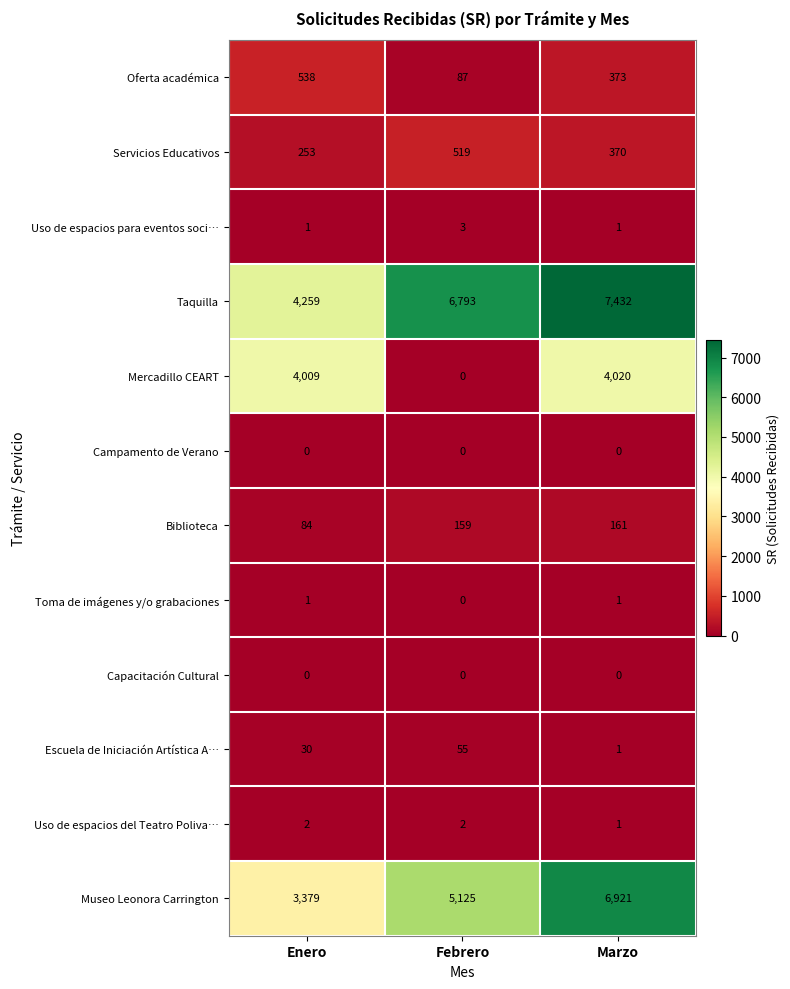

What is the difference between the Servicios Educativos values at Marzo and Febrero?

149